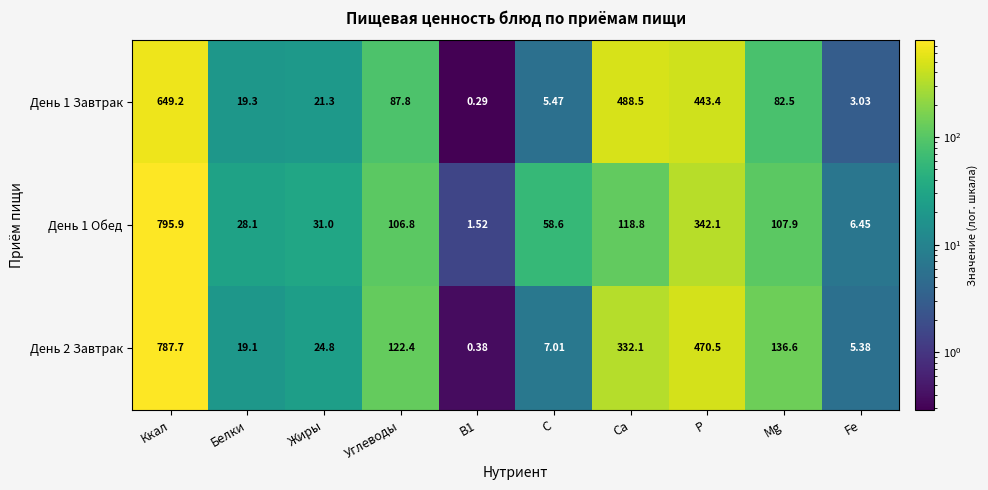

Which category has the highest value in the День 1 Обед series?

Ккал